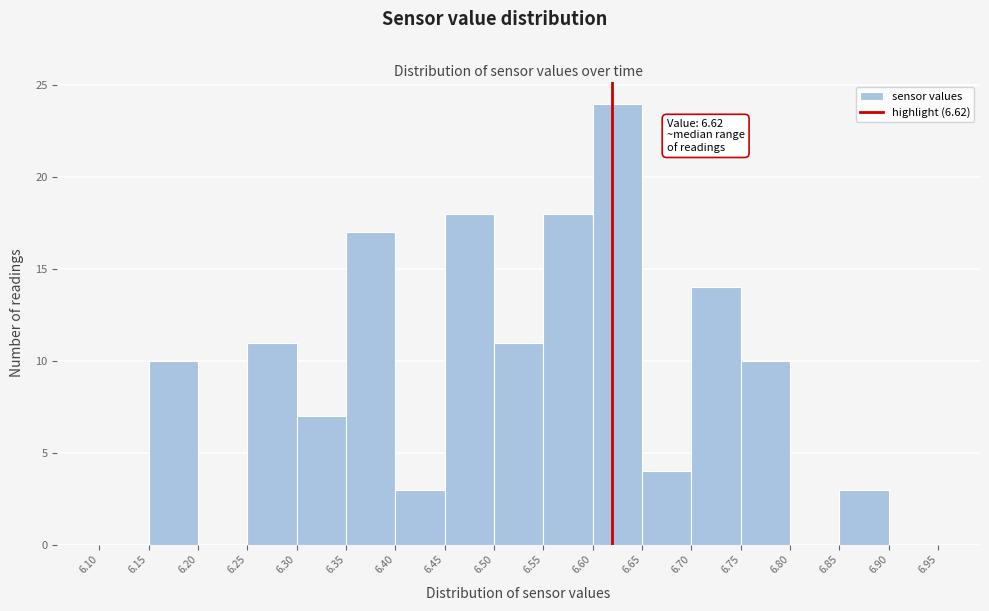

Which range on the x-axis has the tallest bar?

6.60 to 6.65